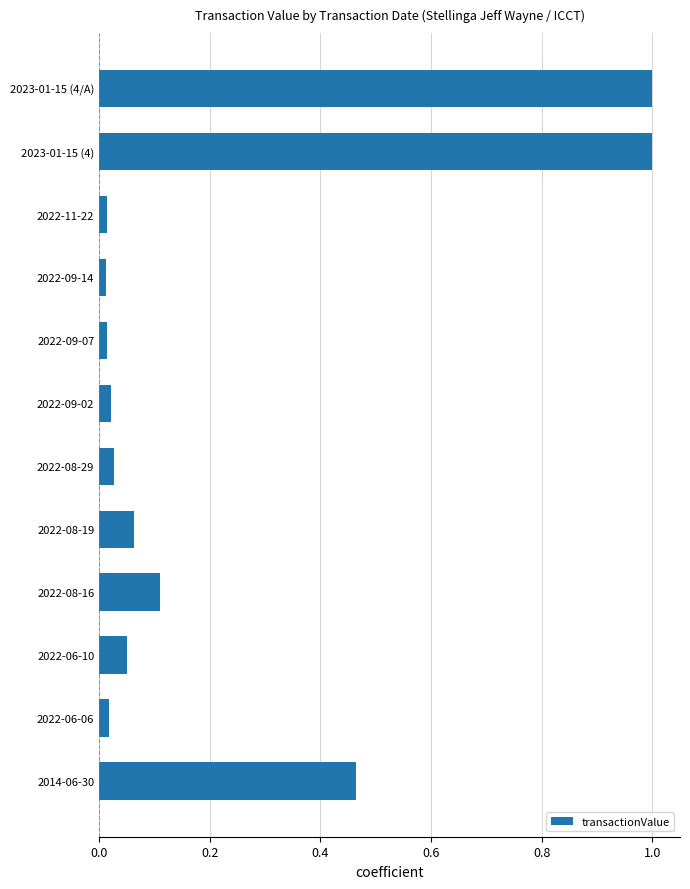

Are the bars grouped side by side (vs. stacked)?

No